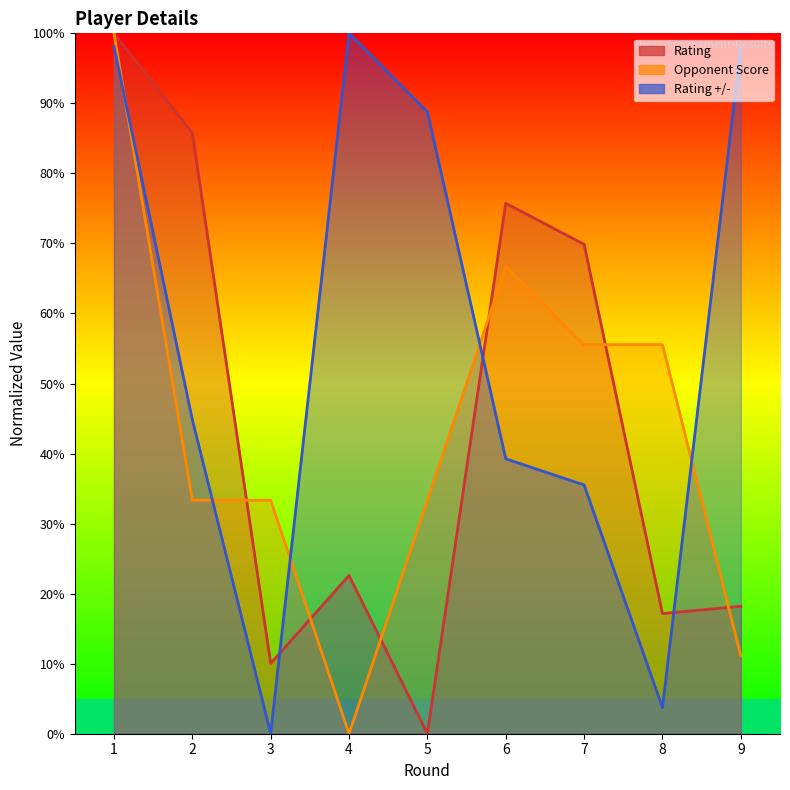

What is the difference between the Opponent Score values at 2 and 6?

33.3